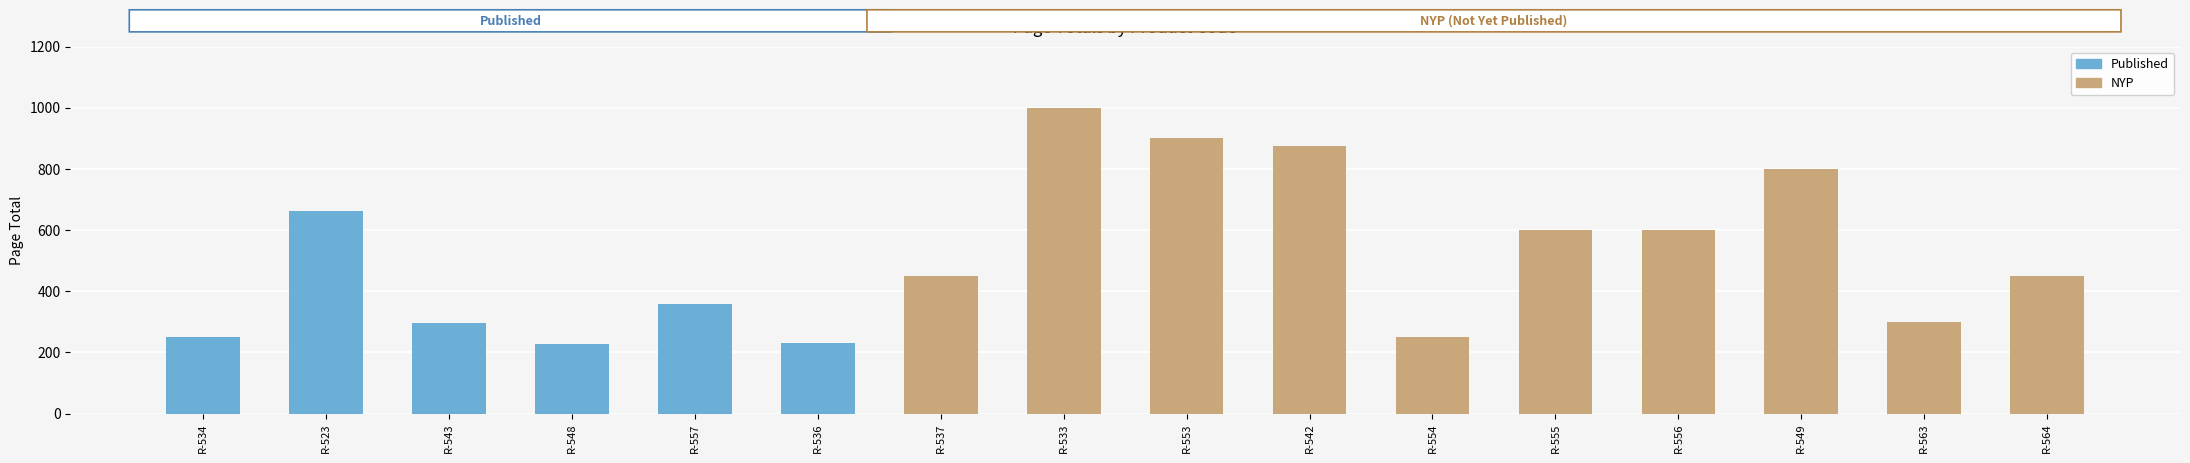

Is it true that the value at R-564 is 729?

False